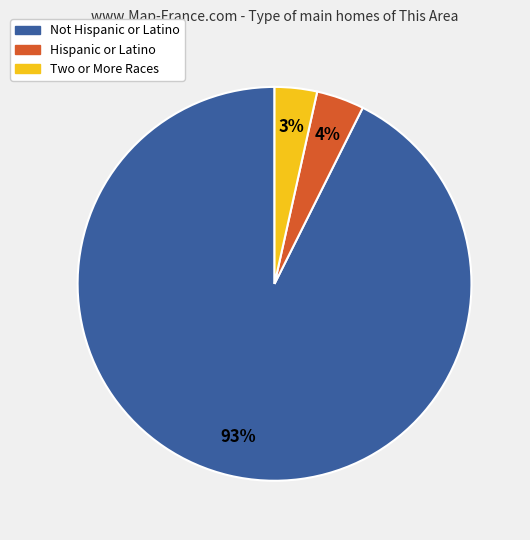

Is there a majority slice in this chart?

Yes